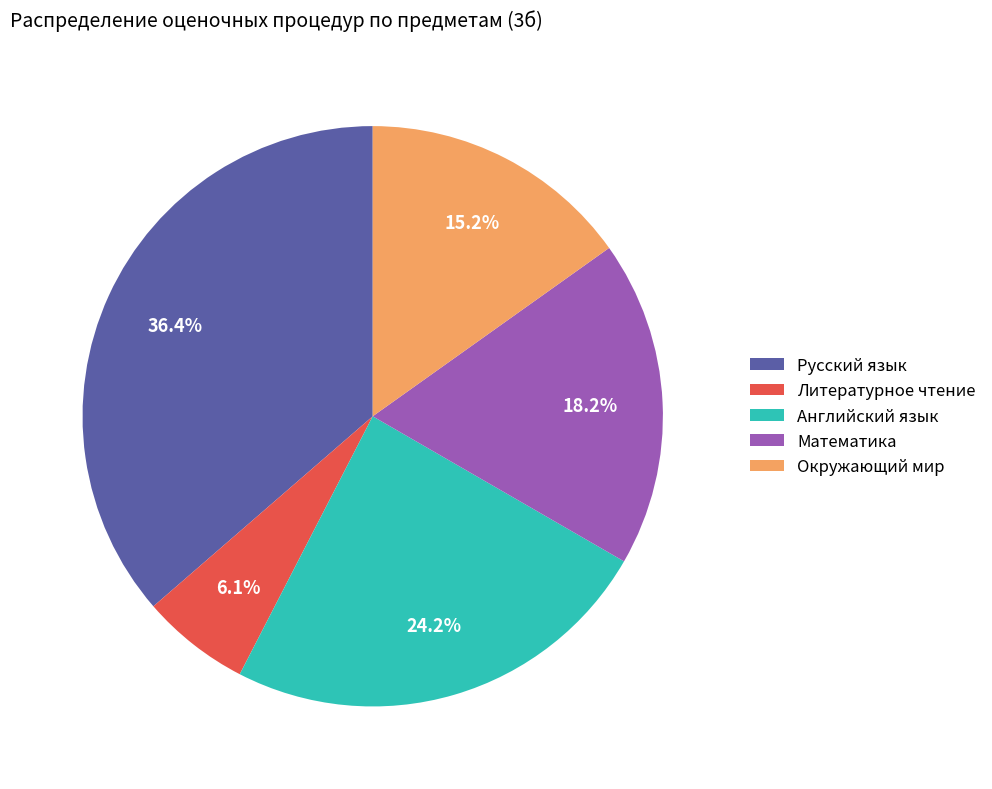

What percentage is the Литературное чтение slice, to the nearest percent?

6%